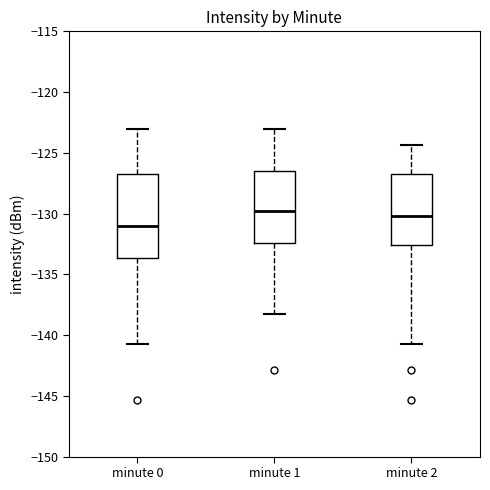

Reading left to right, read every box against the y-axis: the position of its median line, the range the box covers, and the ends of its whiskers. The values are not printed on the chart, so give them approximately, as read against the axis.

minute 0: median -131.0, box -133.5 to -127.0, whiskers -141.0 to -123.0
minute 1: median -130.0, box -132.5 to -126.5, whiskers -138.5 to -123.0
minute 2: median -130.0, box -132.5 to -127.0, whiskers -141.0 to -124.5